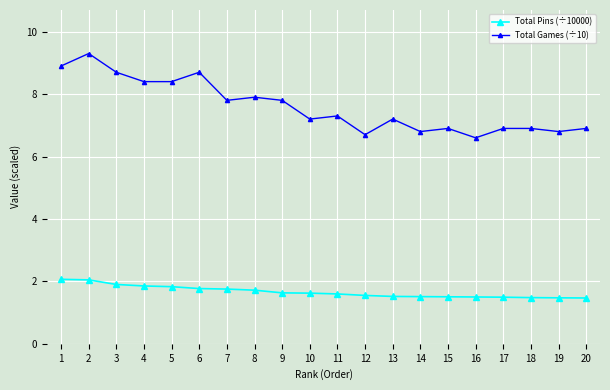

What is the spread (max minus min) of values at 20?

5.4